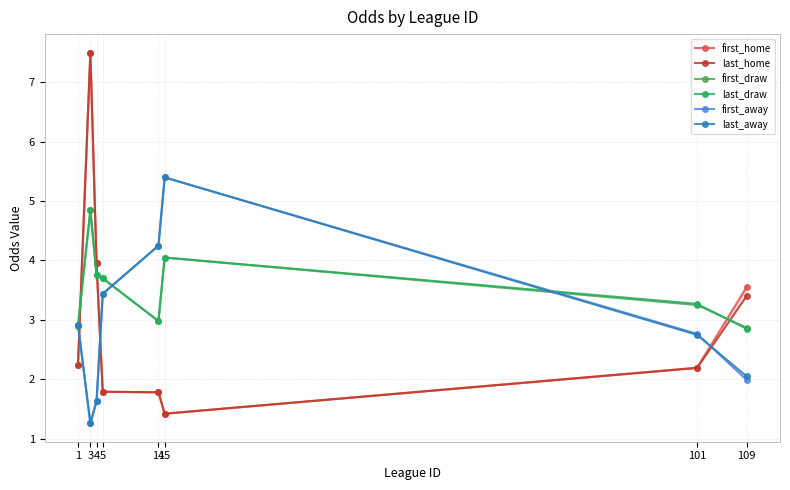

Reading left to right, transcribe all the data shown in this chart.

first_home: 1=2.2	3=7.5	4=4.0	5=1.8	14=1.8	15=1.4	101=2.2	109=3.5
last_home: 1=2.2	3=7.5	4=4.0	5=1.8	14=1.8	15=1.4	101=2.2	109=3.4
first_draw: 1=2.9	3=4.8	4=3.8	5=3.7	14=3.0	15=4.0	101=3.2	109=2.9
last_draw: 1=2.9	3=4.8	4=3.8	5=3.7	14=3.0	15=4.0	101=3.3	109=2.9
first_away: 1=2.9	3=1.3	4=1.6	5=3.4	14=4.2	15=5.4	101=2.8	109=2.0
last_away: 1=2.9	3=1.3	4=1.6	5=3.4	14=4.2	15=5.4	101=2.7	109=2.0